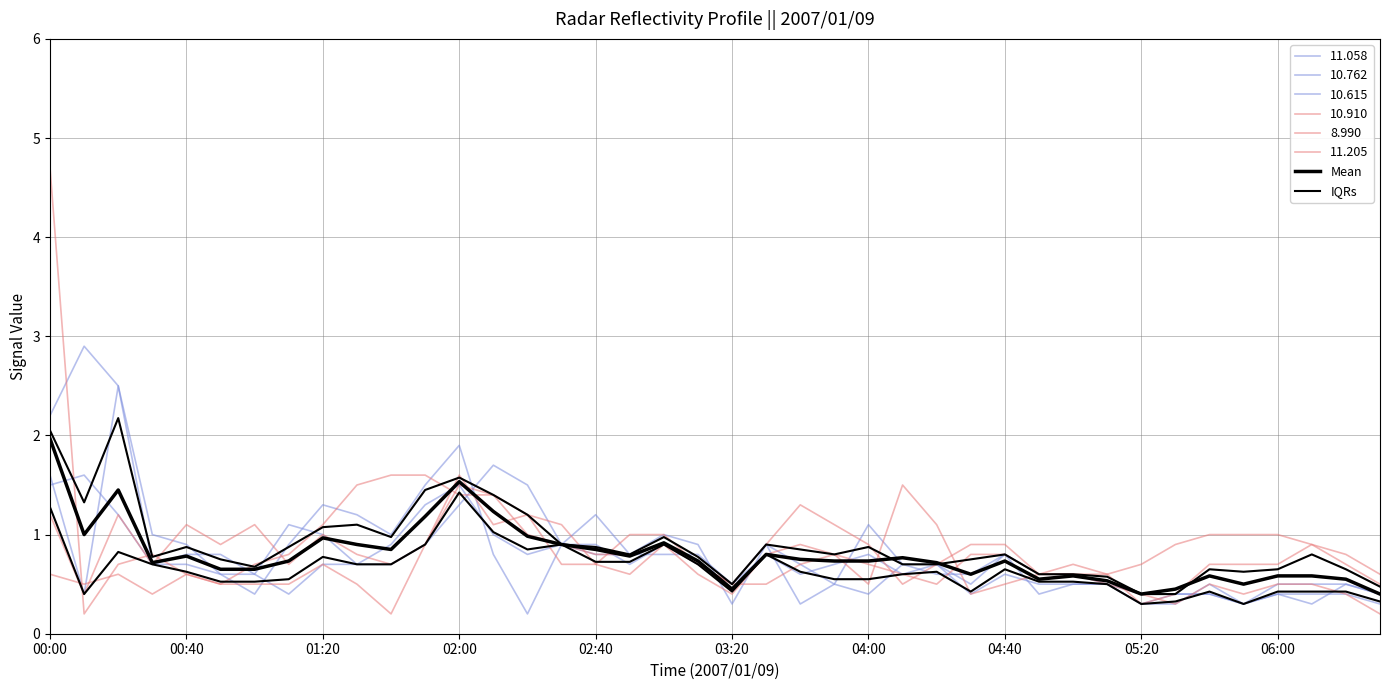

Does the chart have visible grid lines?

Yes